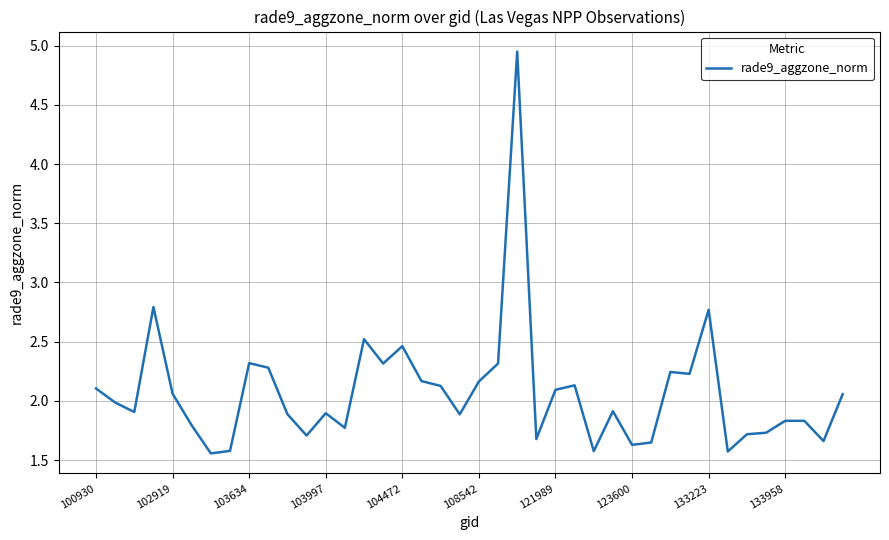

Does the chart have visible grid lines?

Yes